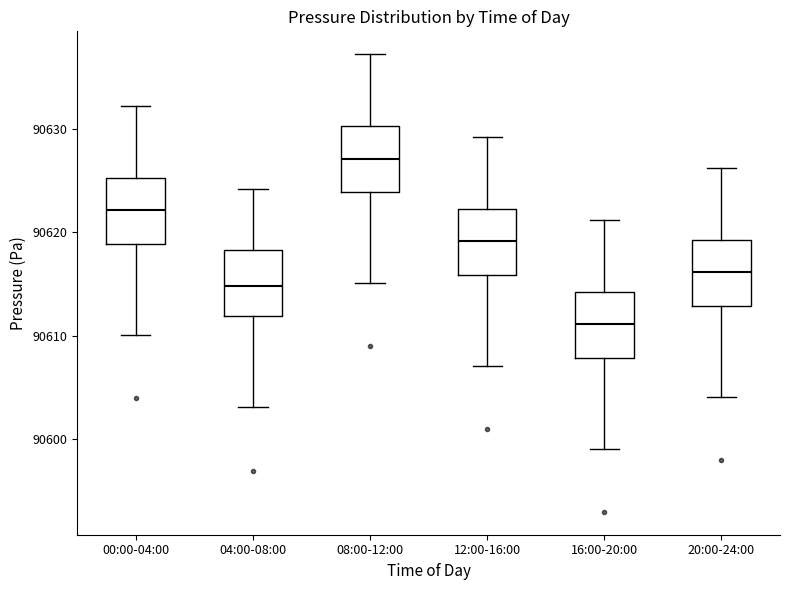

Reading left to right, transcribe this box plot: for each box, give where its median line is, the range the box spans, and where its two whiskers end, as read against the y-axis. The values are not printed on the chart, so give them approximately, as read against the axis.

00:00-04:00: median 90622, box 90619 to 90625, whiskers 90610 to 90632
04:00-08:00: median 90615, box 90612 to 90618, whiskers 90603 to 90624
08:00-12:00: median 90627, box 90624 to 90630, whiskers 90615 to 90637
12:00-16:00: median 90619, box 90616 to 90622, whiskers 90607 to 90629
16:00-20:00: median 90611, box 90608 to 90614, whiskers 90599 to 90621
20:00-24:00: median 90616, box 90613 to 90619, whiskers 90604 to 90626